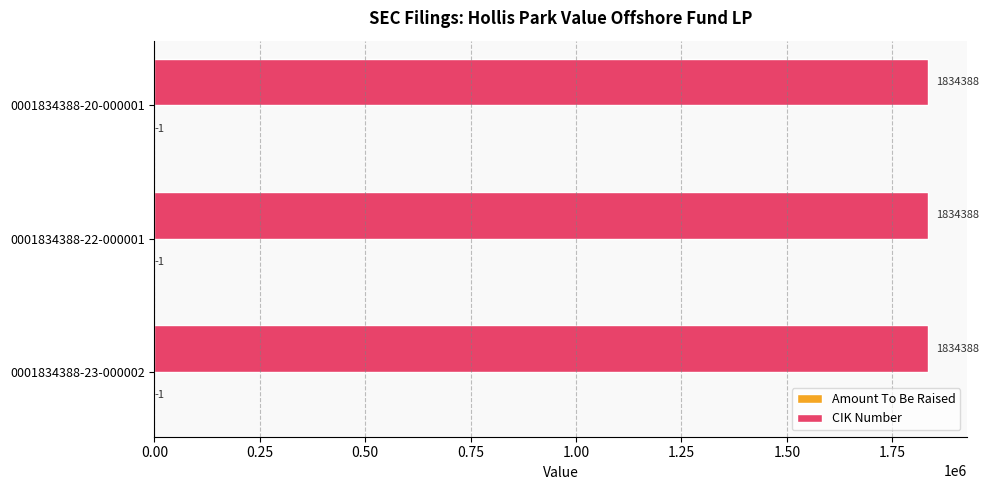

What is the total value across all series at 0001834388-23-000002?

1834387